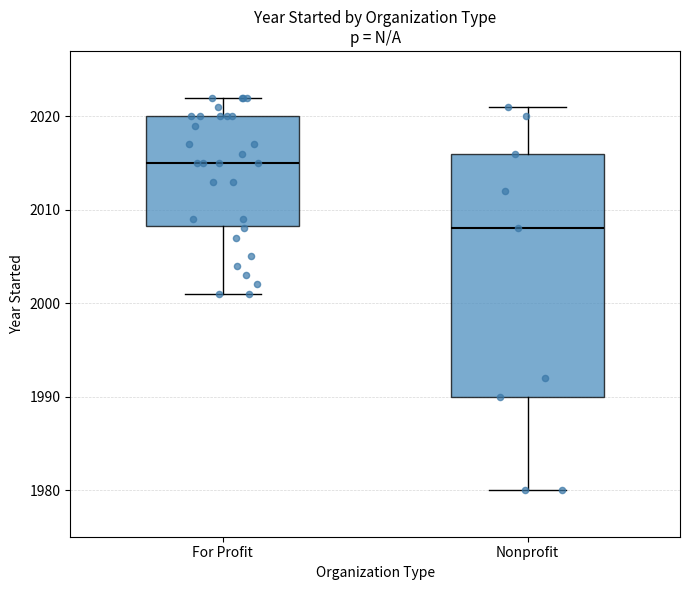

Which box is the tallest, from its lower edge to its upper edge?

Nonprofit